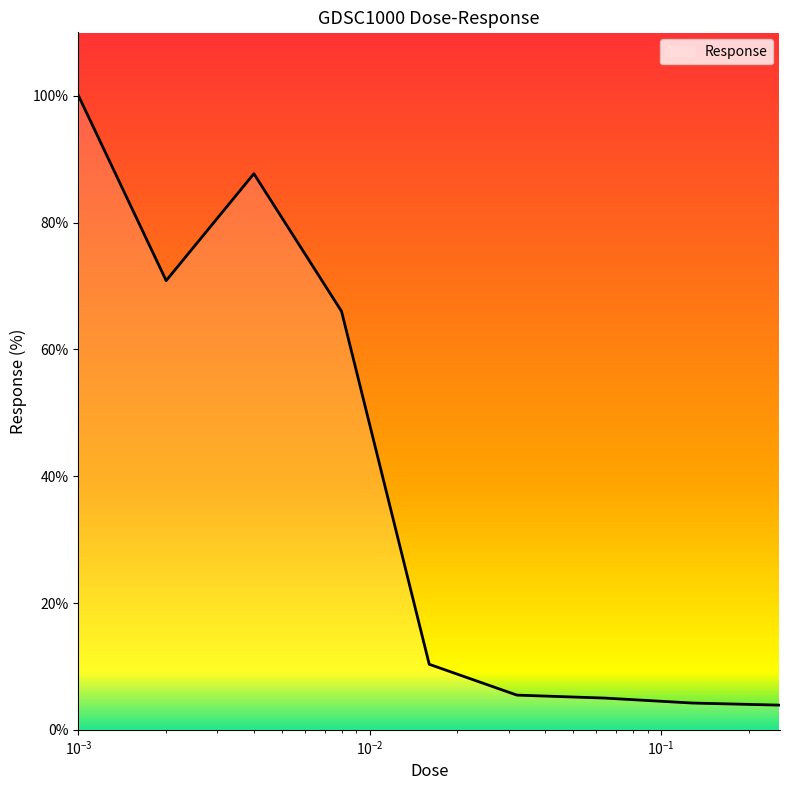

What is the minimum value shown in the chart?

3.9